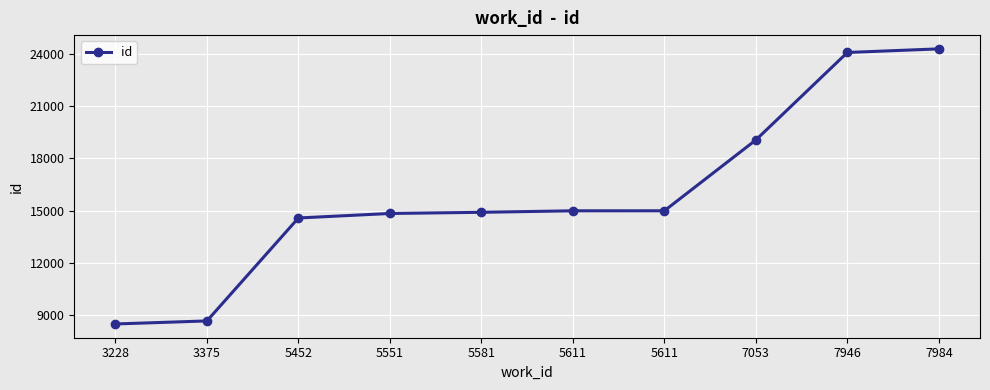

How many distinct data groups are displayed?

1